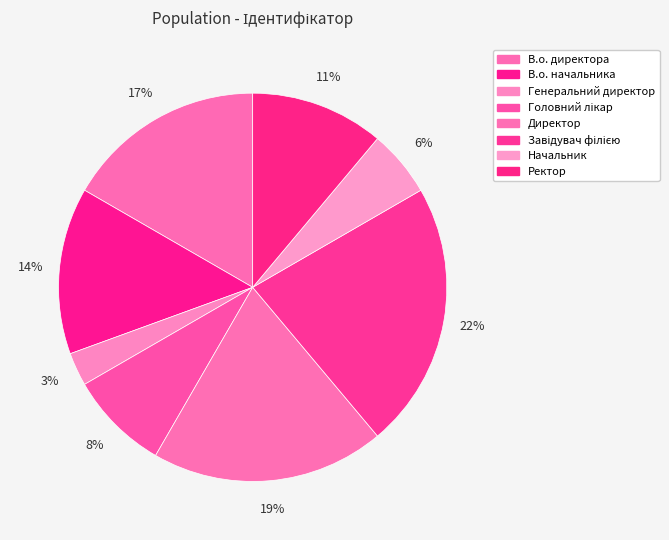

What percentage do В.о. директора and Головний лікар together represent?

25.0%